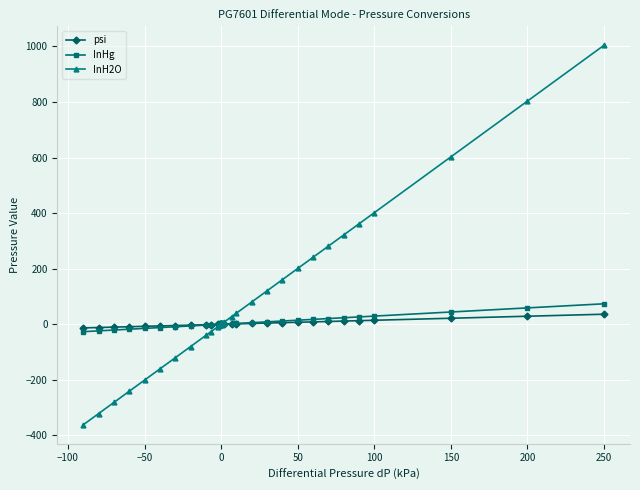

Which series has the largest total across all categories?

InH2O